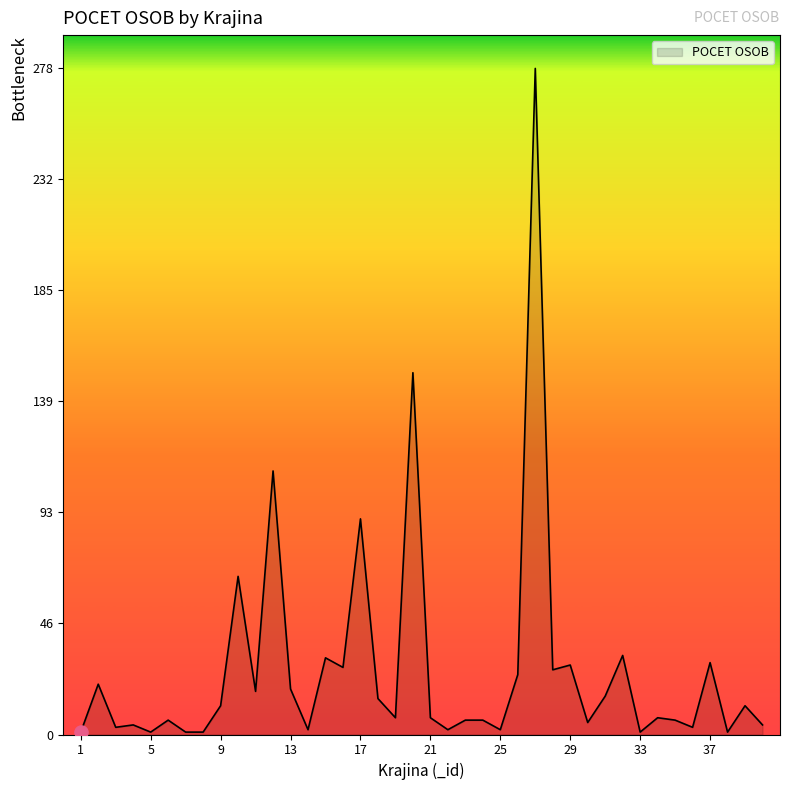

What is the difference between the maximum and minimum values?

277